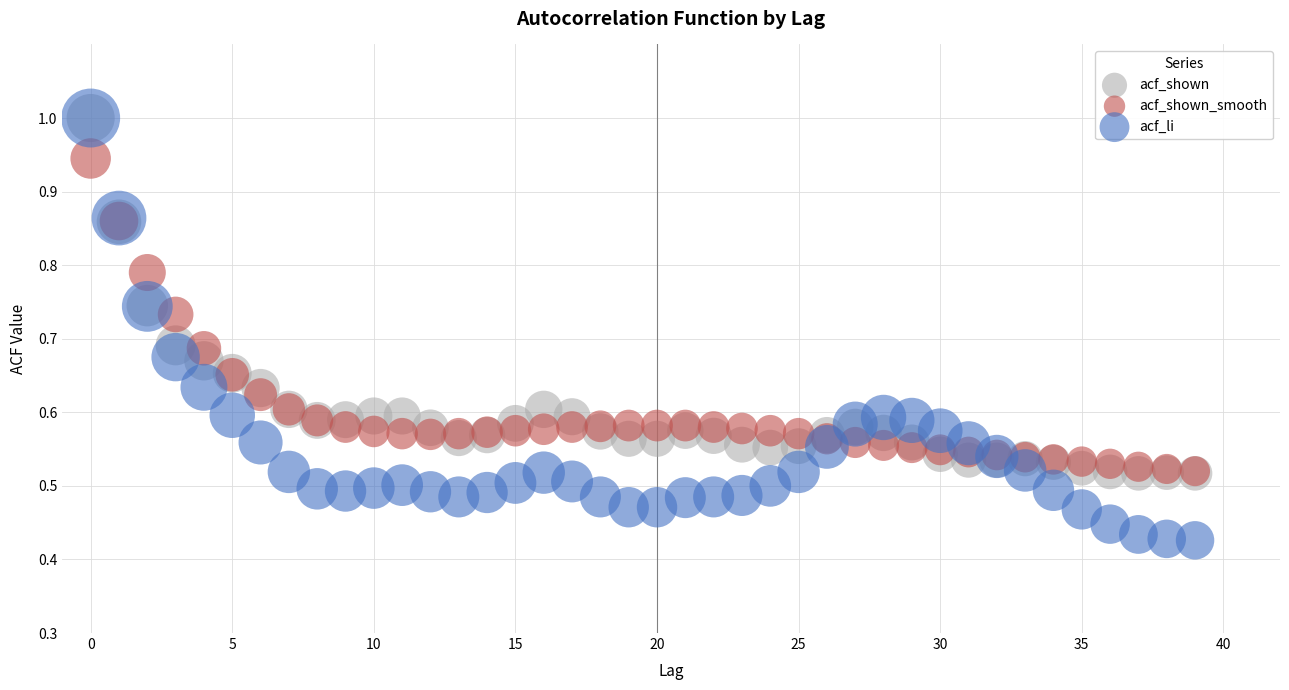

Which series has the widest spread of Y values?

acf_li